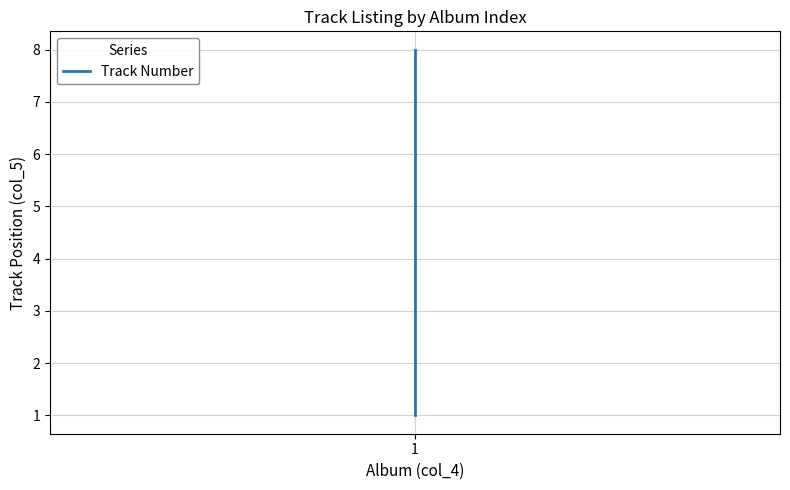

True or false: there are more than 2 points higher than both neighbors.

False